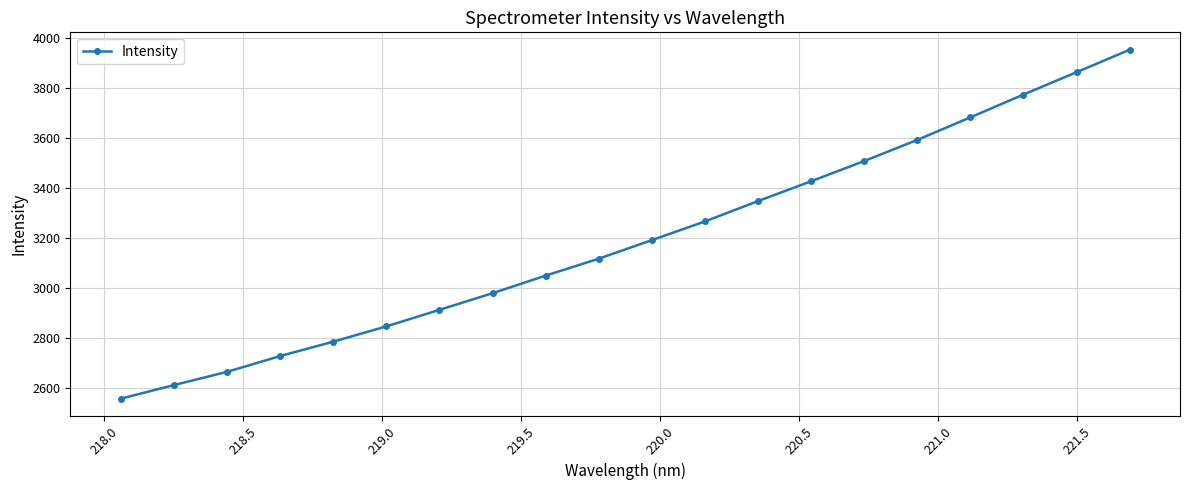

What is the difference between the maximum and minimum values?

1396.3